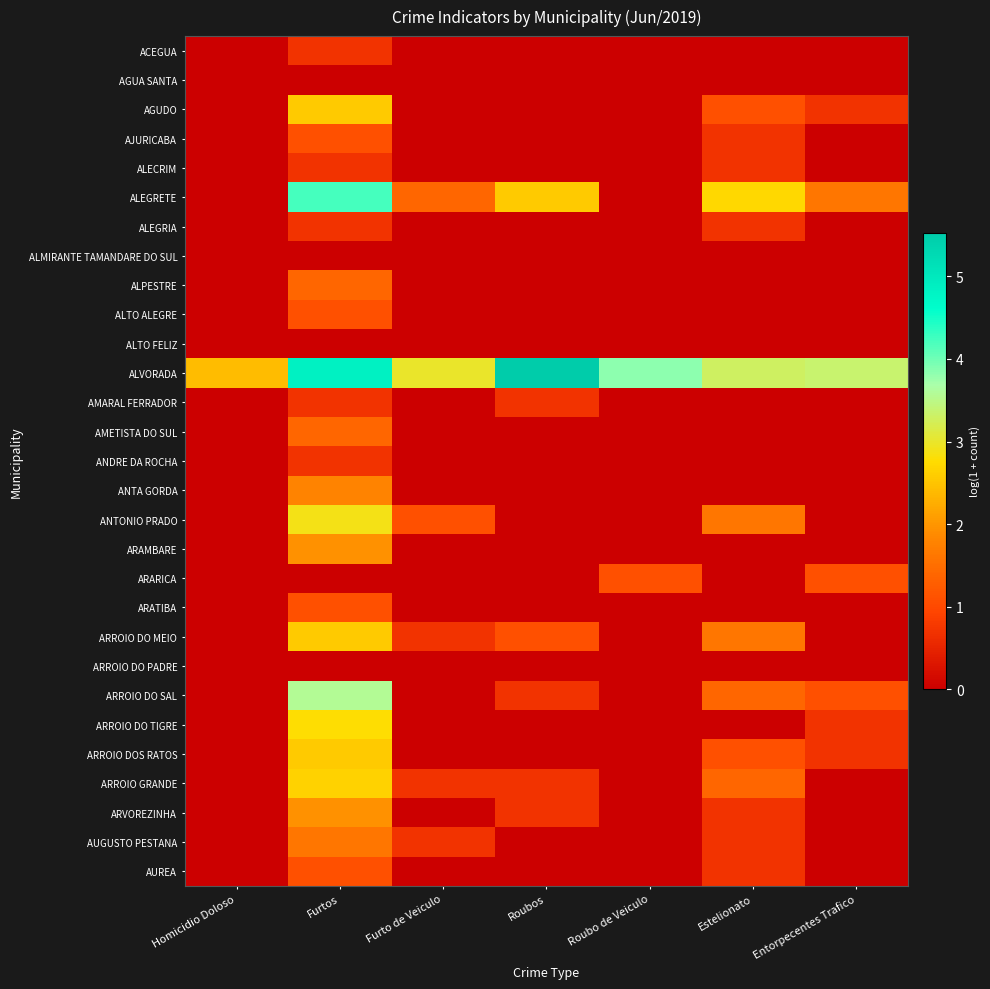

How many data points does each series have?

7